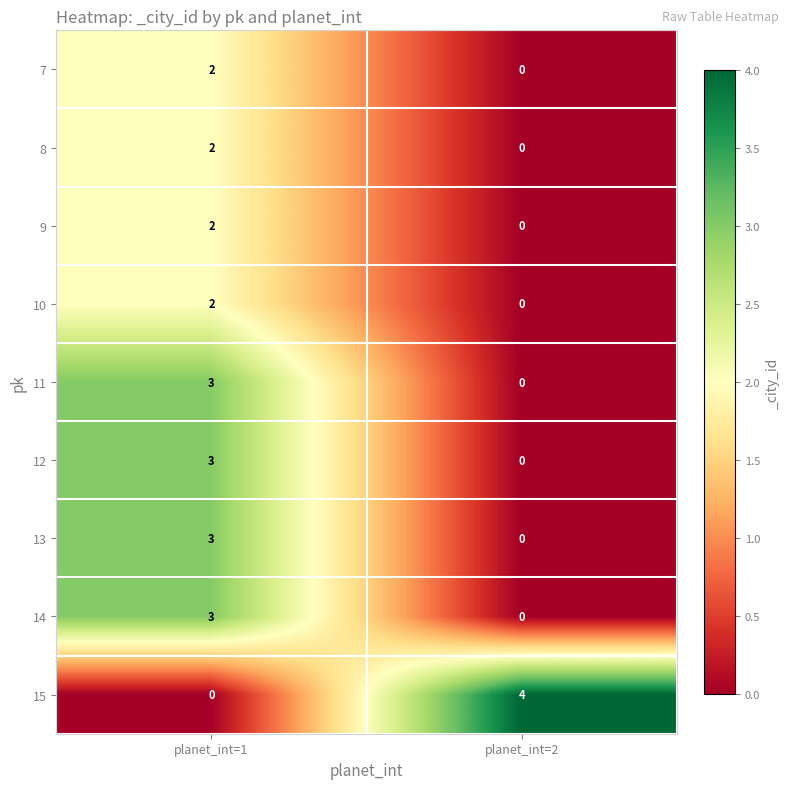

At how many categories does at least one series exceed 1?

2